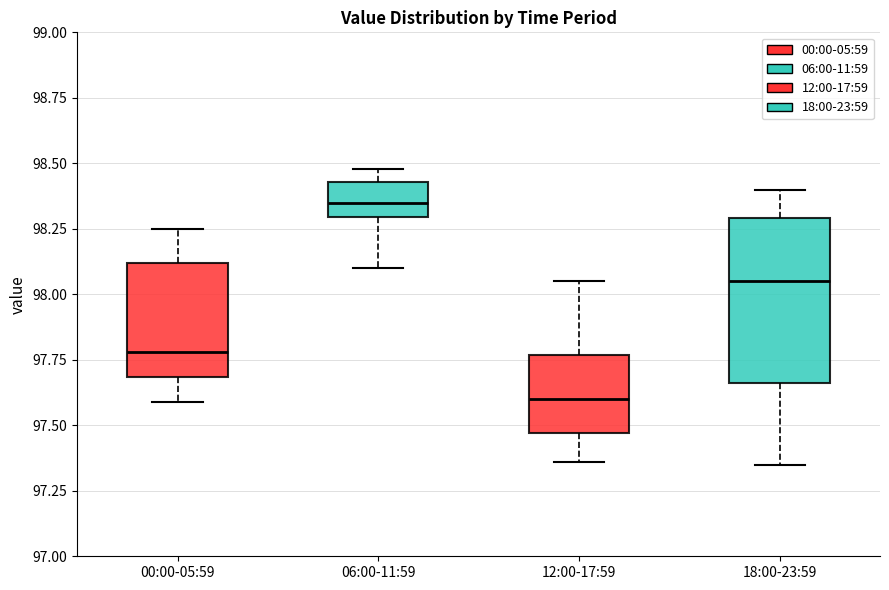

Reading left to right, transcribe this box plot: for each box, give where its median line is, the range the box spans, and where its two whiskers end, as read against the y-axis. The values are not printed on the chart, so give them approximately, as read against the axis.

00:00-05:59: median 97.80, box 97.70 to 98.10, whiskers 97.60 to 98.25
06:00-11:59: median 98.35, box 98.30 to 98.45, whiskers 98.10 to 98.50
12:00-17:59: median 97.60, box 97.45 to 97.75, whiskers 97.35 to 98.05
18:00-23:59: median 98.05, box 97.65 to 98.30, whiskers 97.35 to 98.40